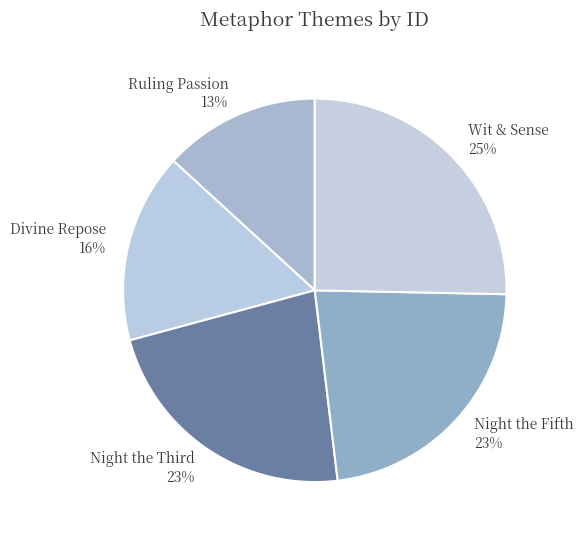

Do Ruling Passion and Divine Repose together represent more than half of the pie?

No